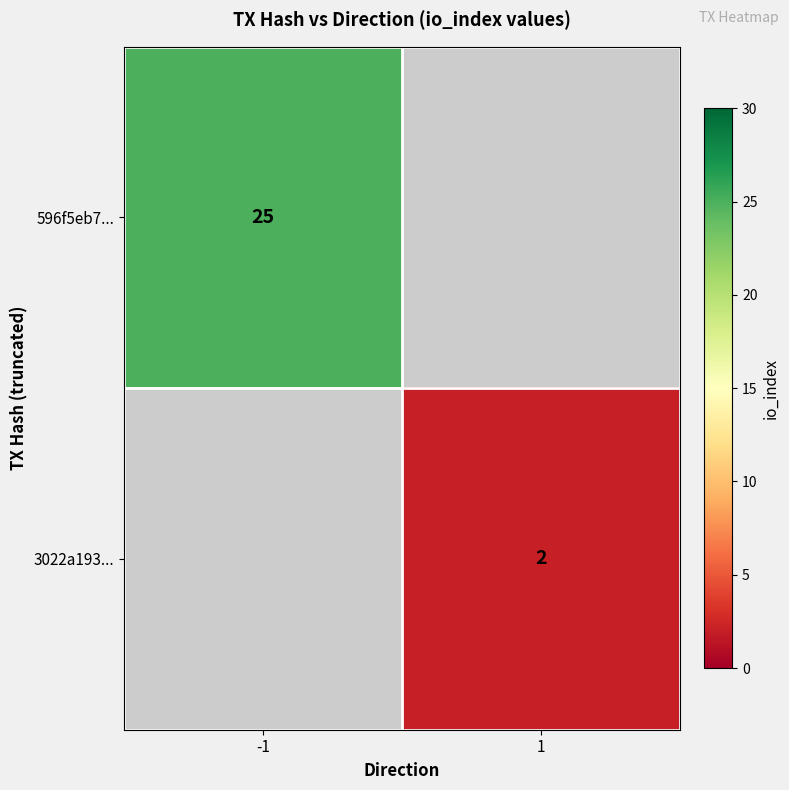

The 3022a193... series shows 1 at 1. True or false?

False